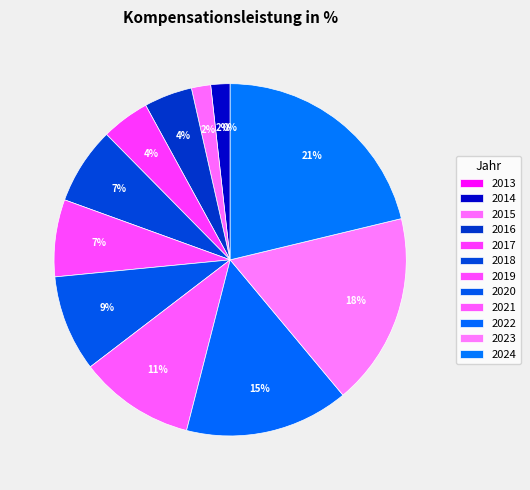

What portion of the pie excludes 2013?

100.0%